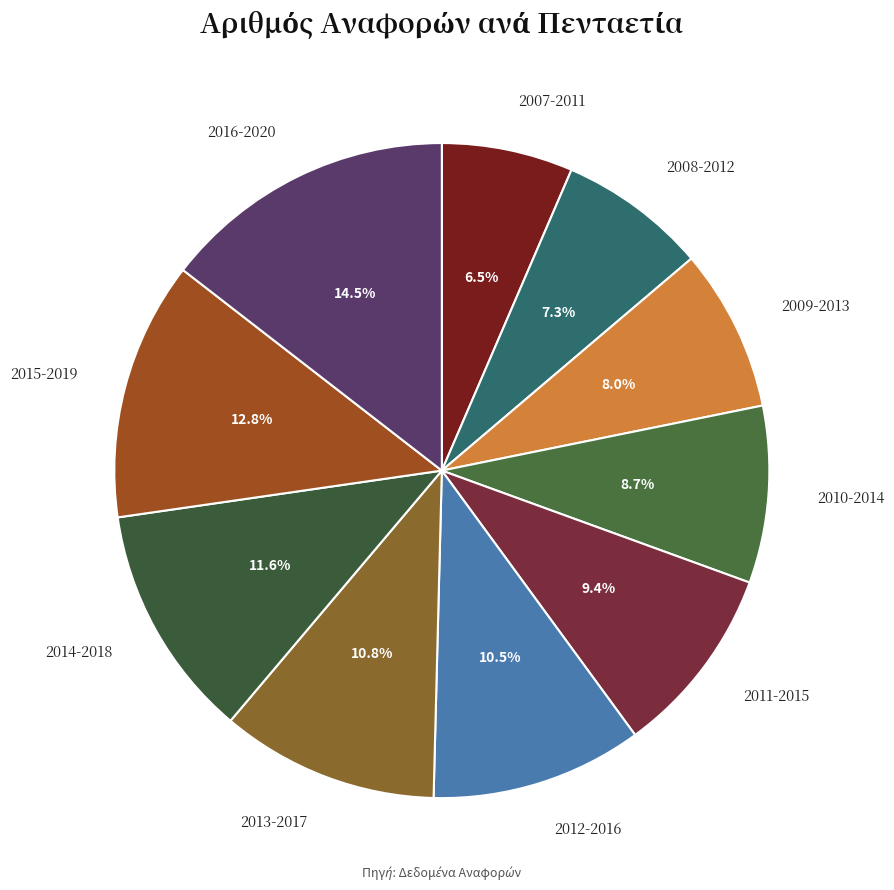

True or false: 2013-2017 accounts for 11% of the total.

True